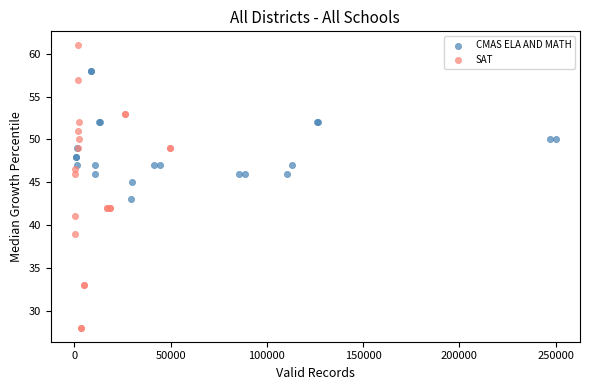

Which series has the widest spread of Y values?

SAT